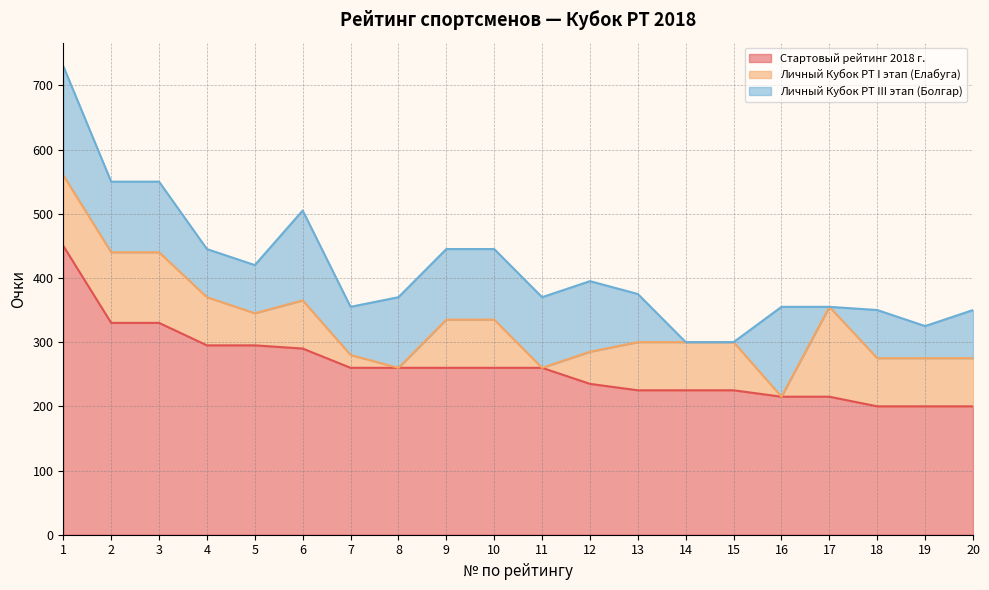

Which series has the largest range (max minus min)?

Стартовый рейтинг 2018 г.